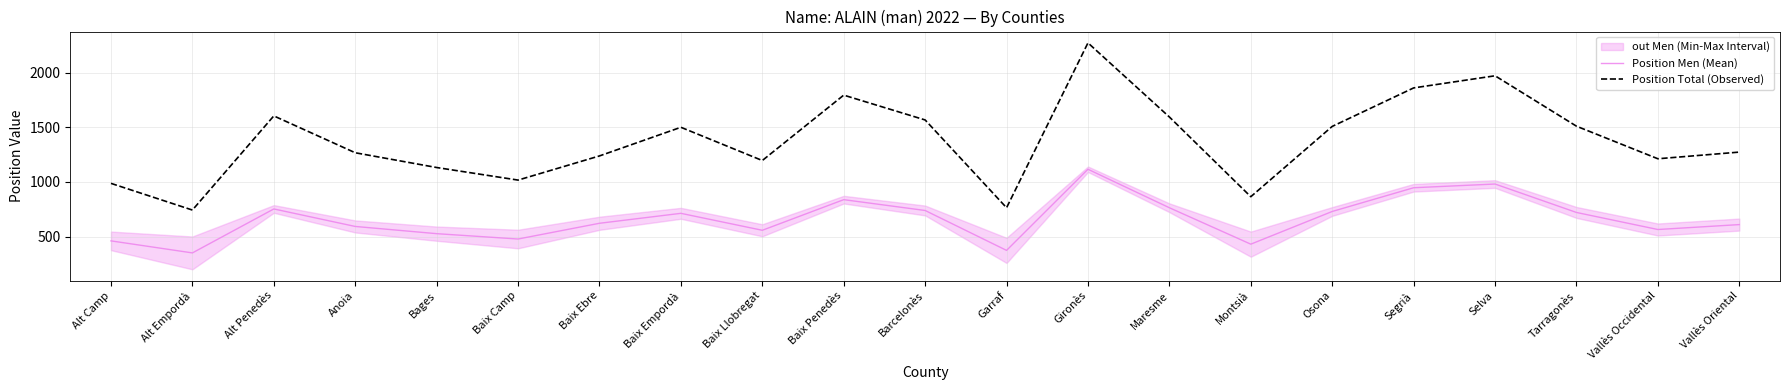

Reading left to right, extract all data points from this chart.

Position Men (Mean): Alt Camp=460	Alt Empordà=350	Alt Penedès=752	Anoia=592	Bages=526	Baix Camp=477	Baix Ebre=621	Baix Empordà=712	Baix Llobregat=557	Baix Penedès=837	Barcelonès=738	Garraf=373	Gironès=1115	Maresme=763	Montsià=430	Osona=729	Segrià=946	Selva=980	Tarragonès=720	Vallès Occidental=564	Vallès Oriental=609
Position Total (Observed): Alt Camp=986	Alt Empordà=742	Alt Penedès=1603	Anoia=1266	Bages=1131	Baix Camp=1016	Baix Ebre=1237	Baix Empordà=1499	Baix Llobregat=1195	Baix Penedès=1793	Barcelonès=1566	Garraf=763	Gironès=2271	Maresme=1593	Montsià=864	Osona=1507	Segrià=1859	Selva=1970	Tarragonès=1509	Vallès Occidental=1211	Vallès Oriental=1272